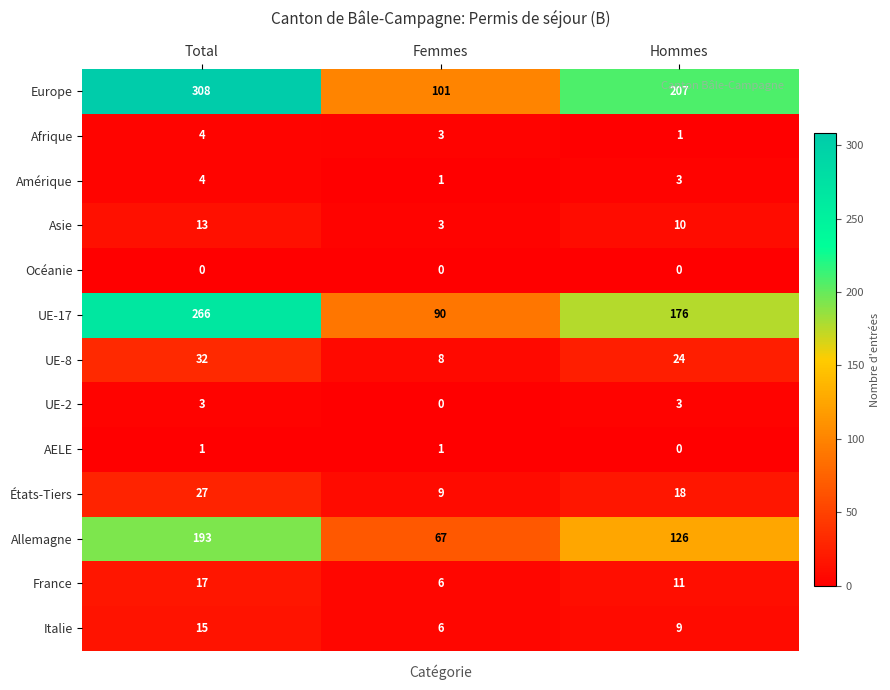

Which series has the largest total across all categories?

Europe